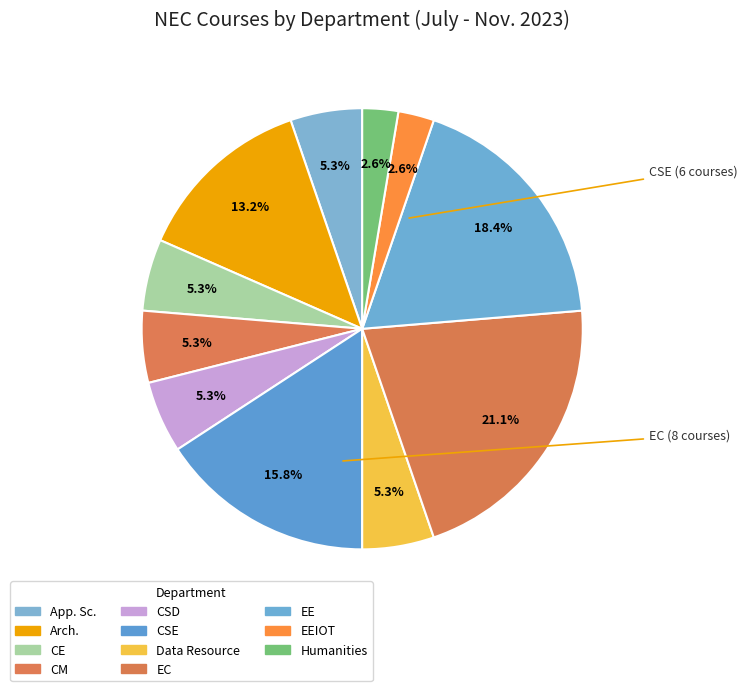

Is it true that Data Resource is 5% of the pie?

True